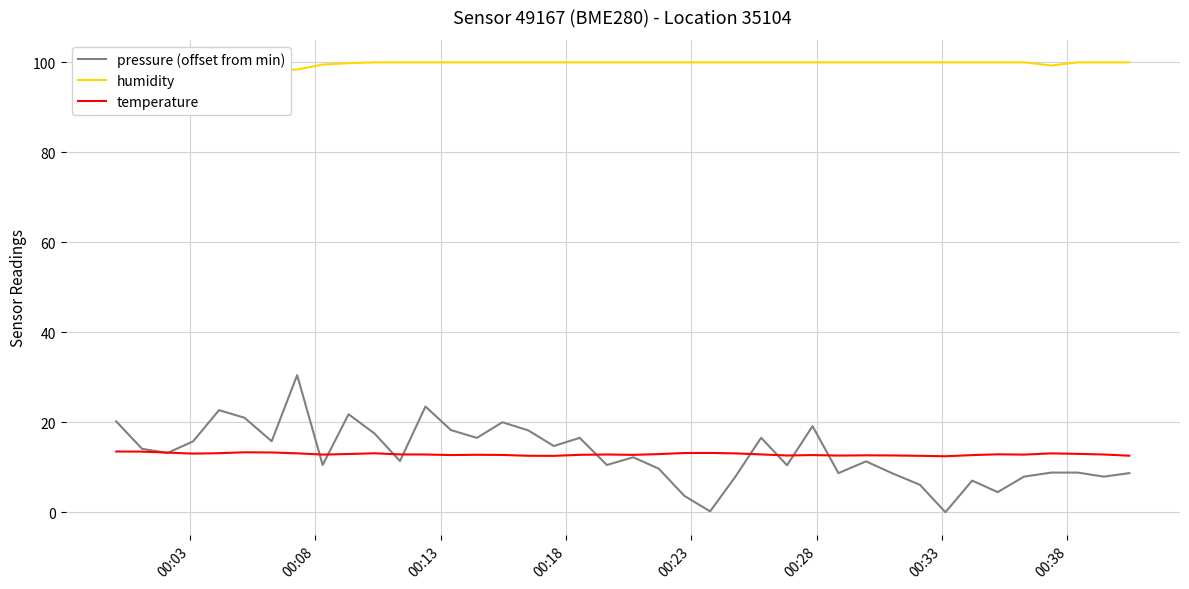

How many lines are shown in the chart?

3